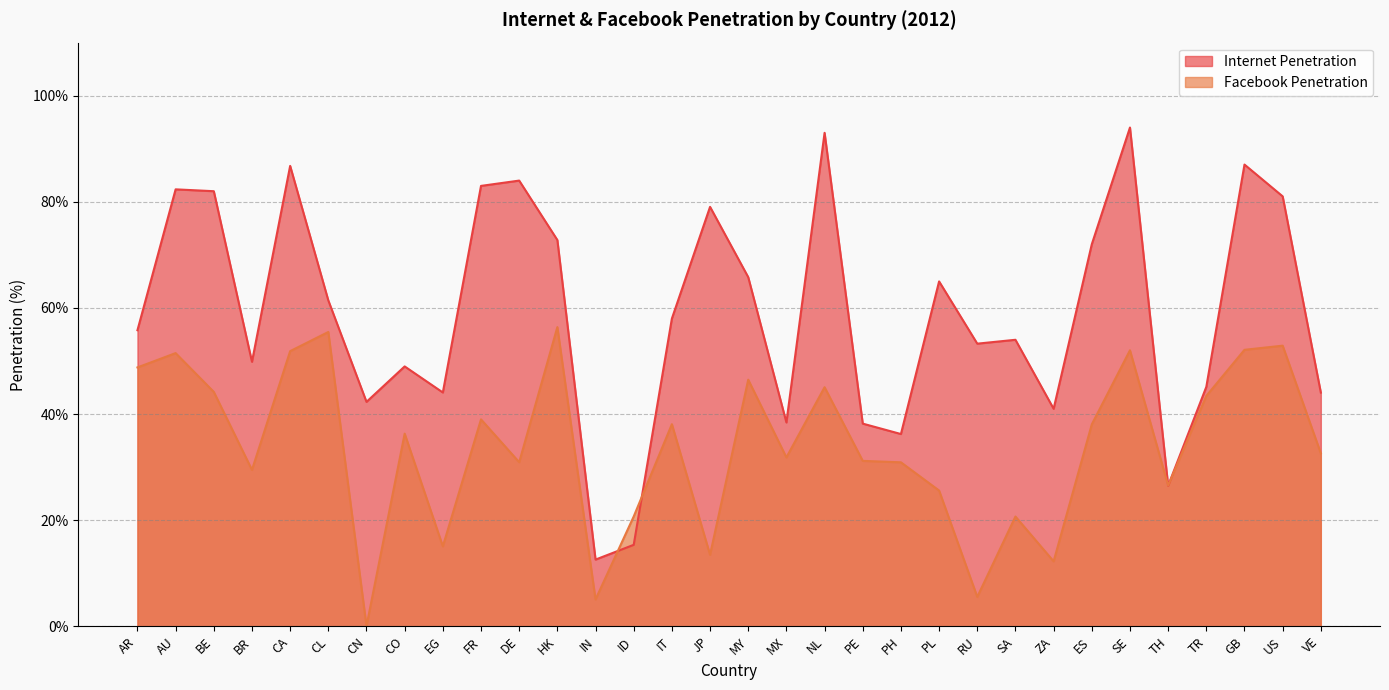

What position from the left is CA?

5